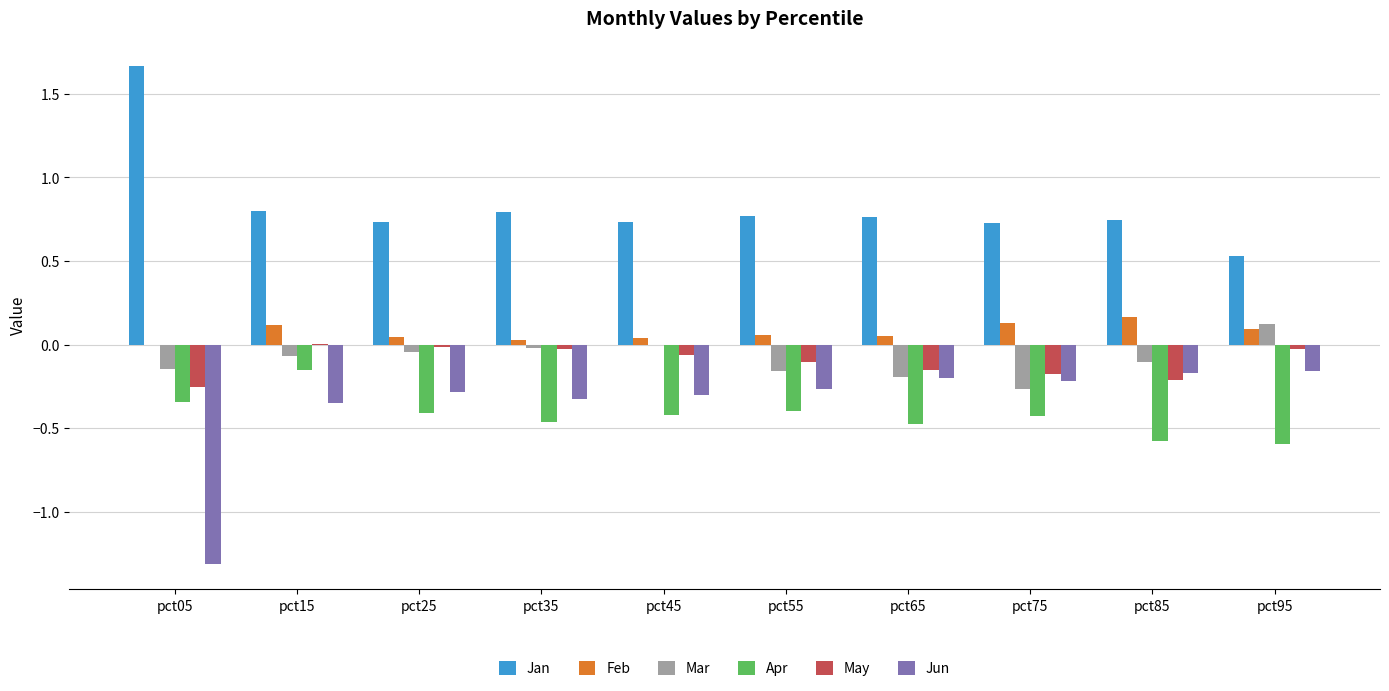

Is the value of May at pct55 greater than the value of Feb at pct65?

No